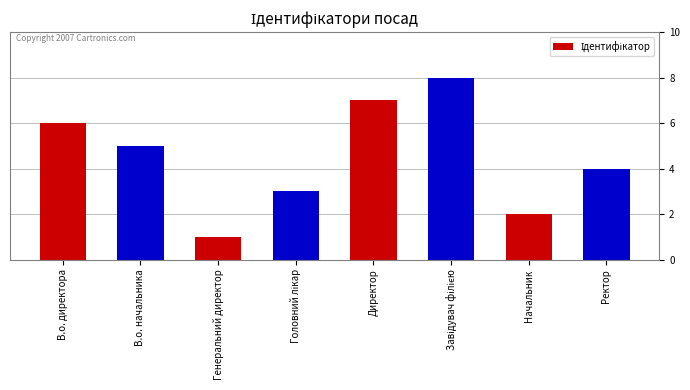

What value does the data have at В.о. директора?

6